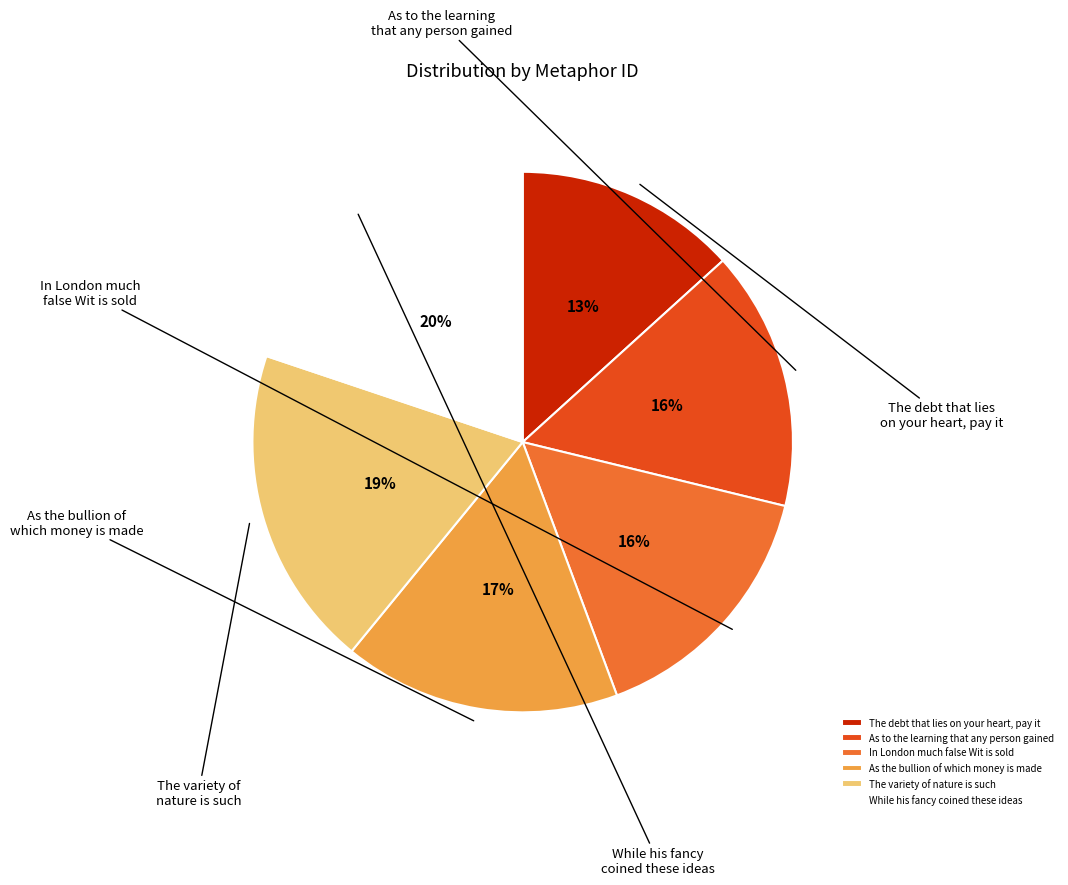

True or false: In London much false Wit is sold accounts for 16% of the total.

True